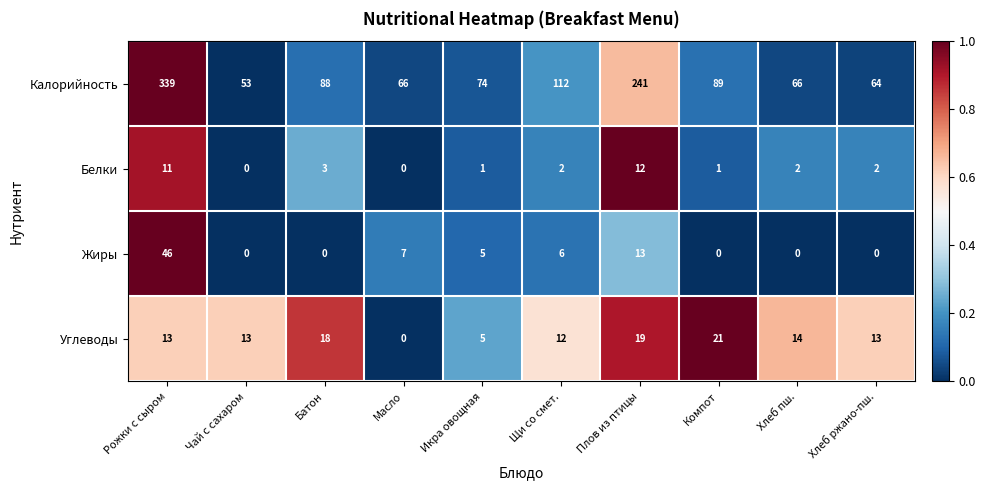

Rank the series by their maximum value, from highest to lowest.

Калорийность, Жиры, Углеводы, Белки